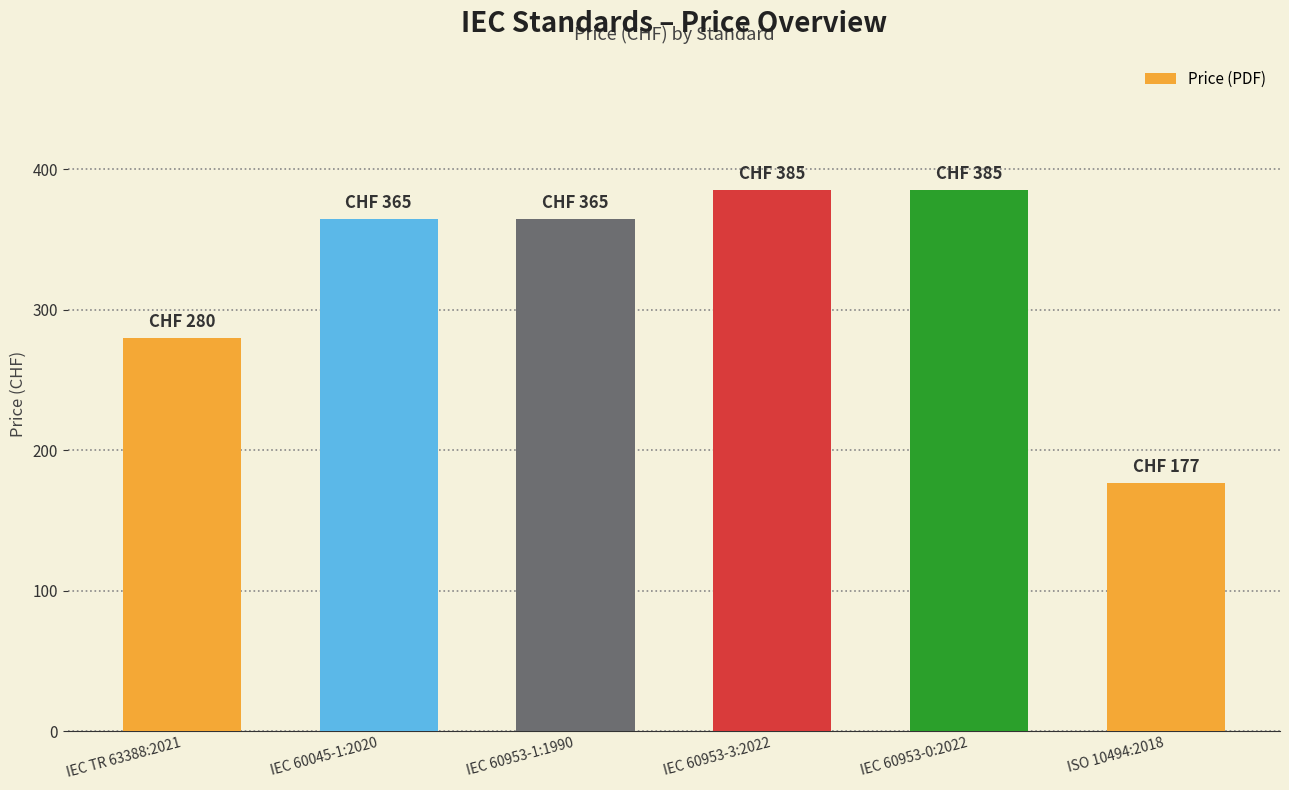

What is the label of the 3rd bar from the right?

IEC 60953-3:2022